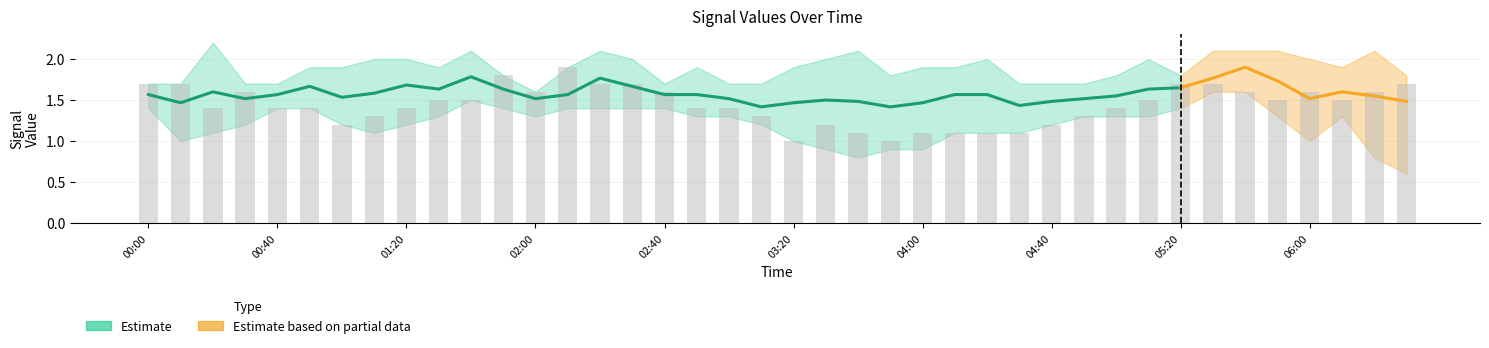

Are the bars horizontal?

No